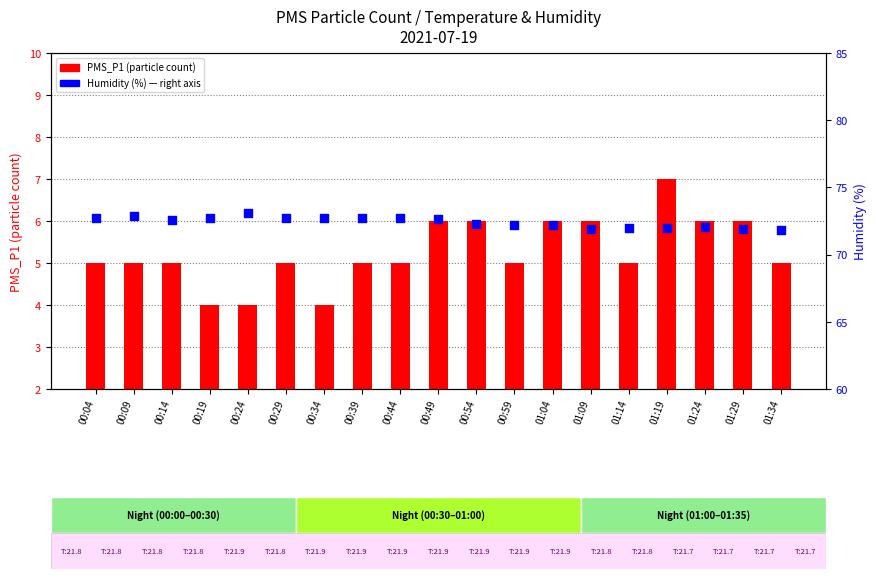

At how many categories does at least one series exceed 44?

19